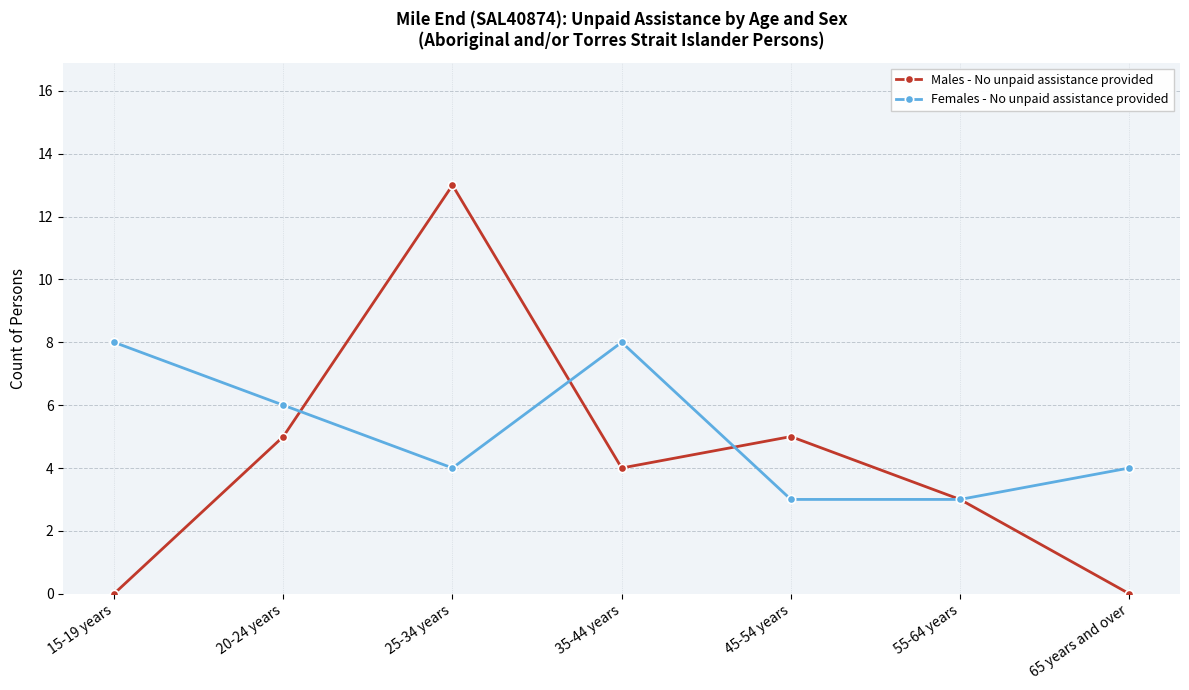

At which category does Females - No unpaid assistance provided reach its first local valley?

25-34 years